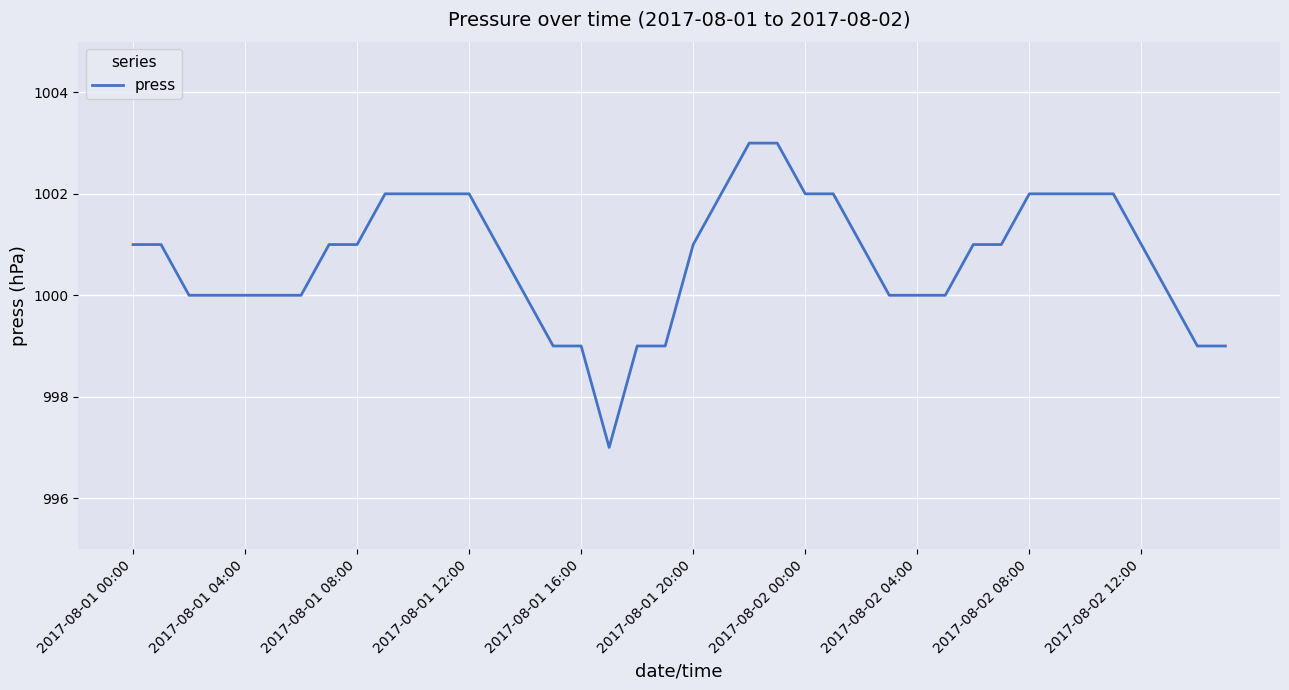

What is the difference between the maximum and minimum values?

6